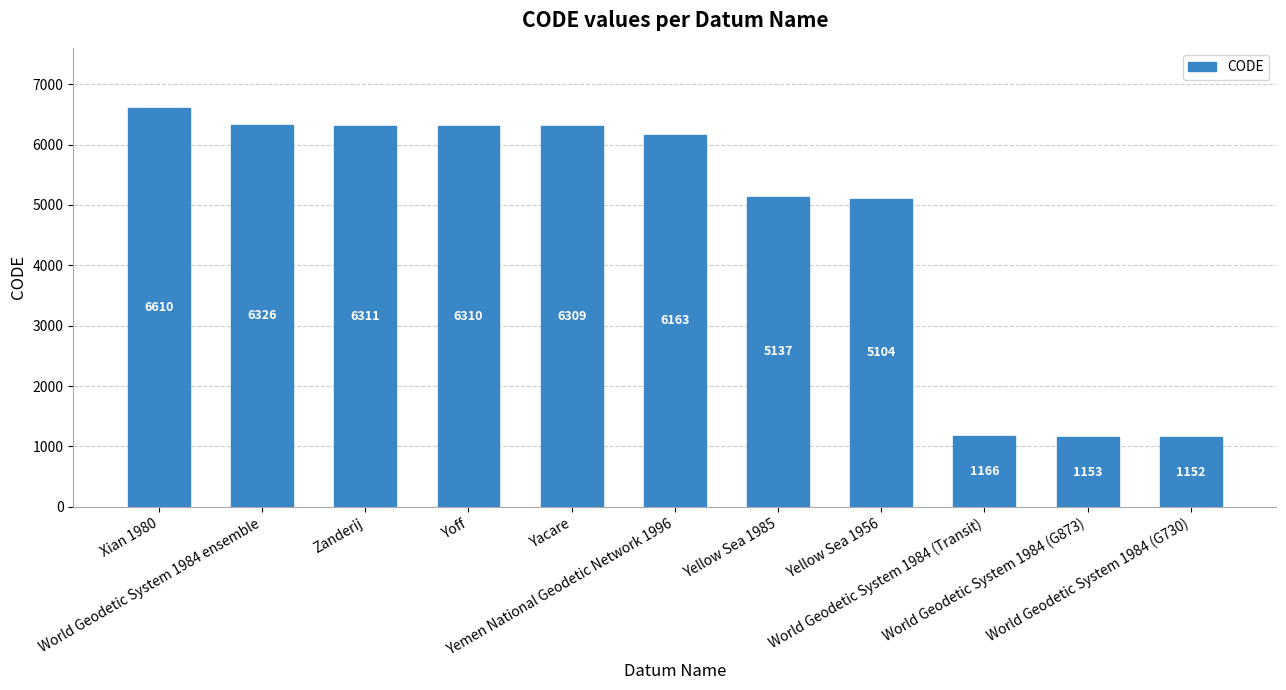

What is the change in value from World Geodetic System 1984 ensemble to Yemen National Geodetic Network 1996?

-163